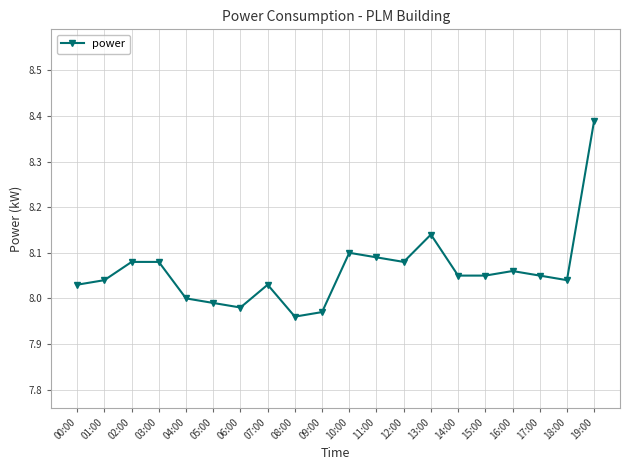

True or false: the data has more than 1 interior local peaks.

True